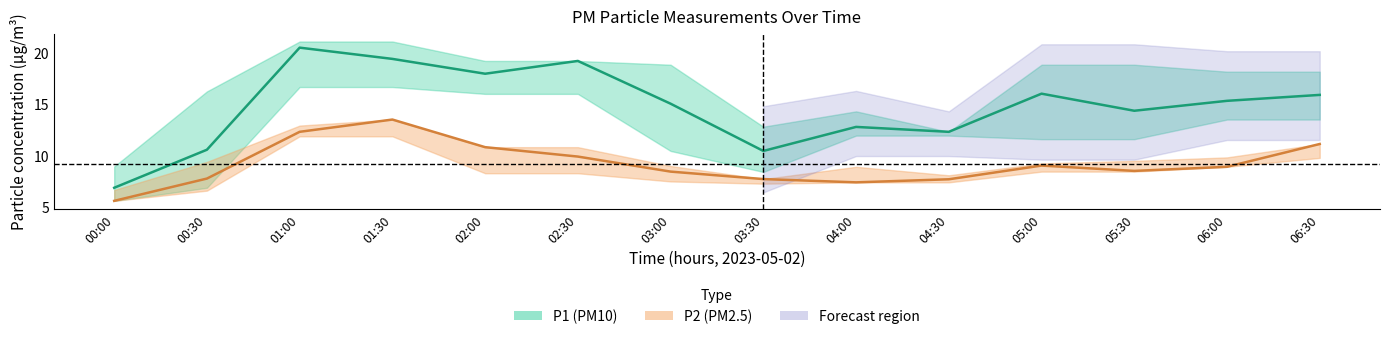

Which has a higher value, 05:00 or 01:00?

01:00